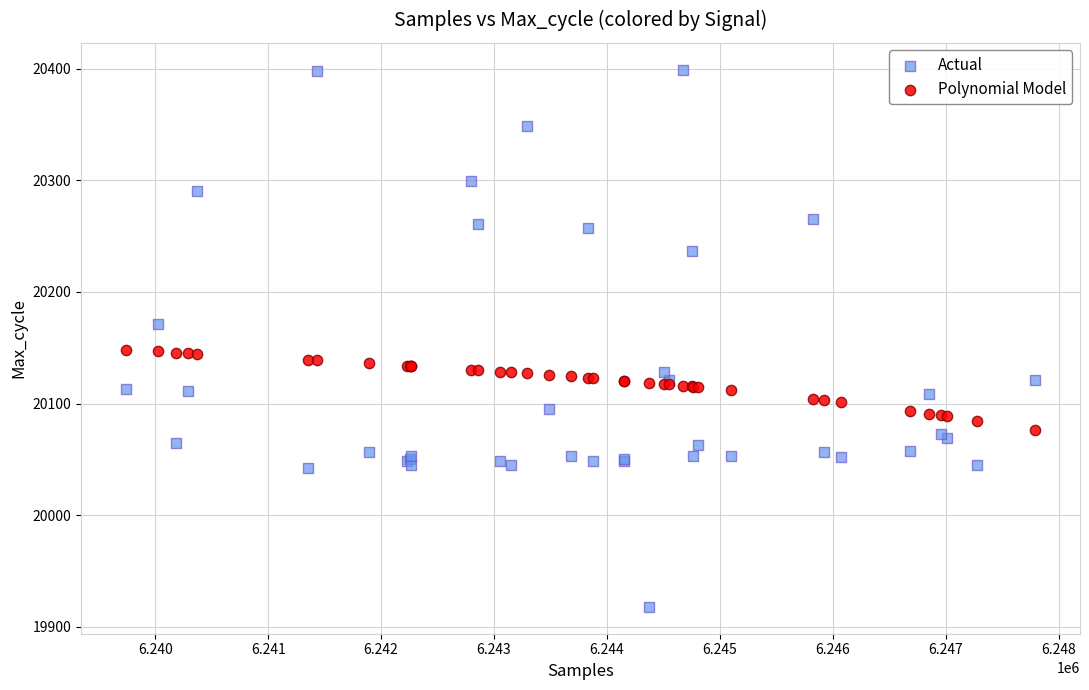

Which series reaches the maximum Y coordinate?

Actual